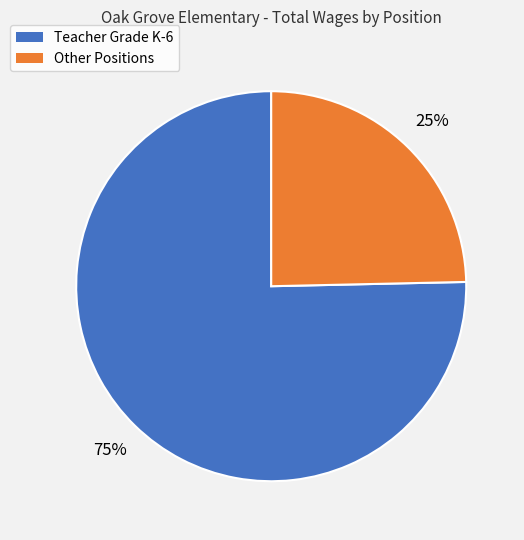

To the nearest percent, what is the average slice percentage?

50%